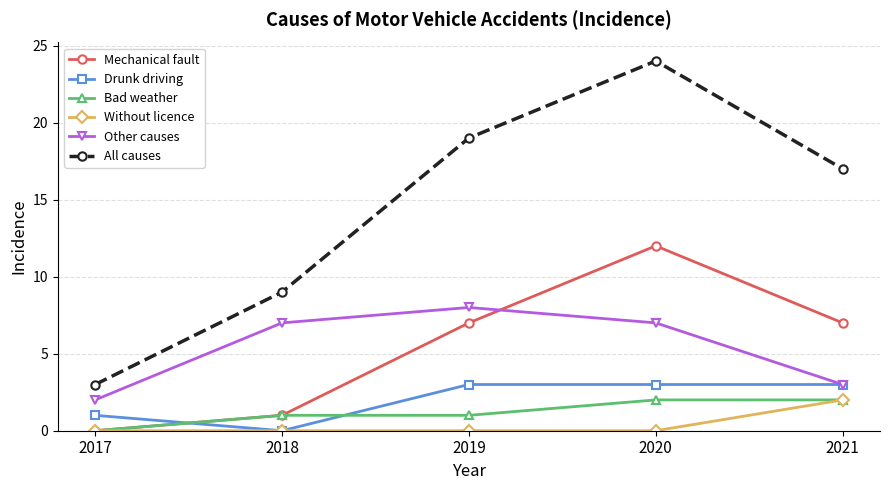

Is it true that Other causes equals 8 at 2019?

True